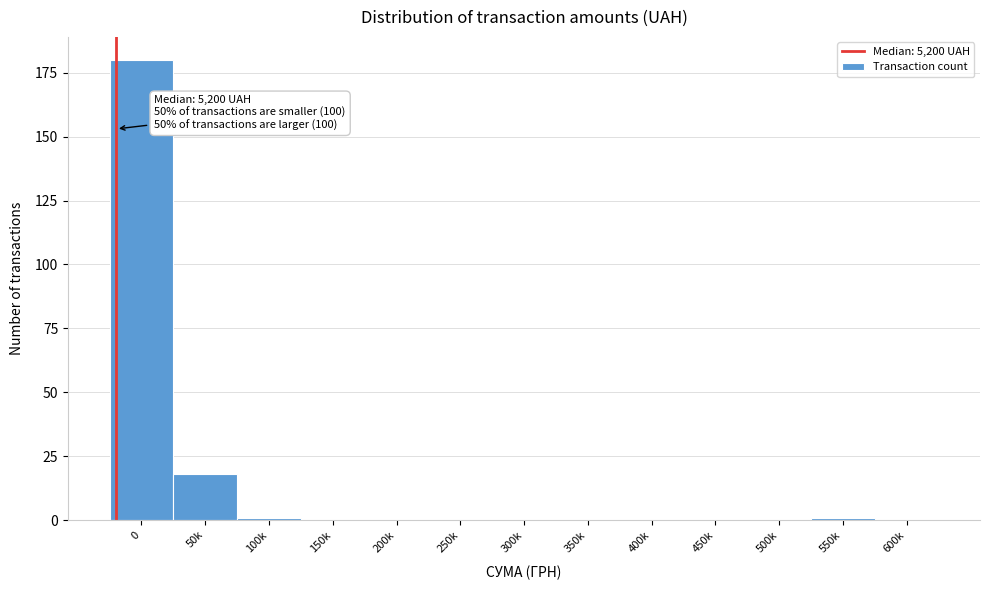

Reading left to right, list all the values displayed in this chart.

0=180	50k=18	100k=1	150k=0	200k=0	250k=0	300k=0	350k=0	400k=0	450k=0	500k=0	550k=1	600k=0